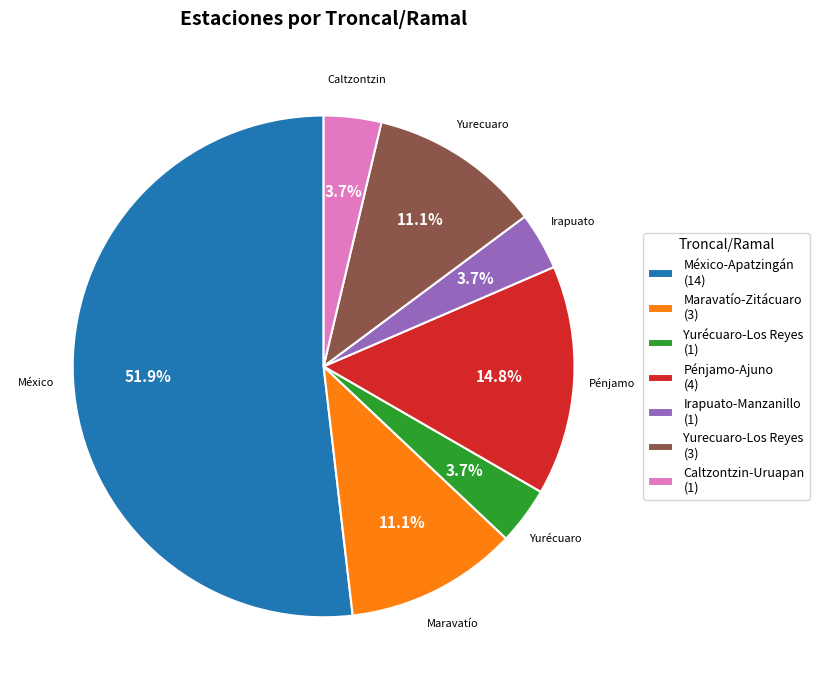

To the nearest percent, what portion does México-Apatzingán represent?

52%